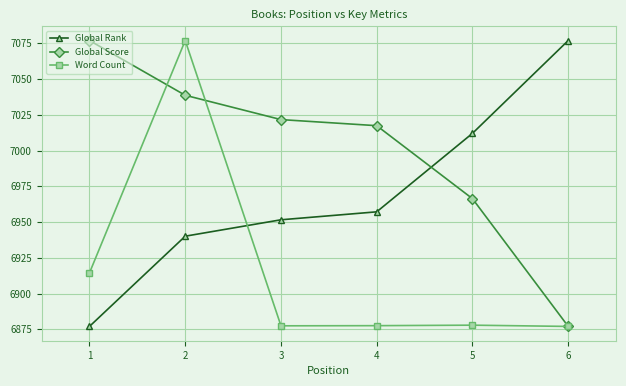

How many values in the Global Score series exceed 7021?

3